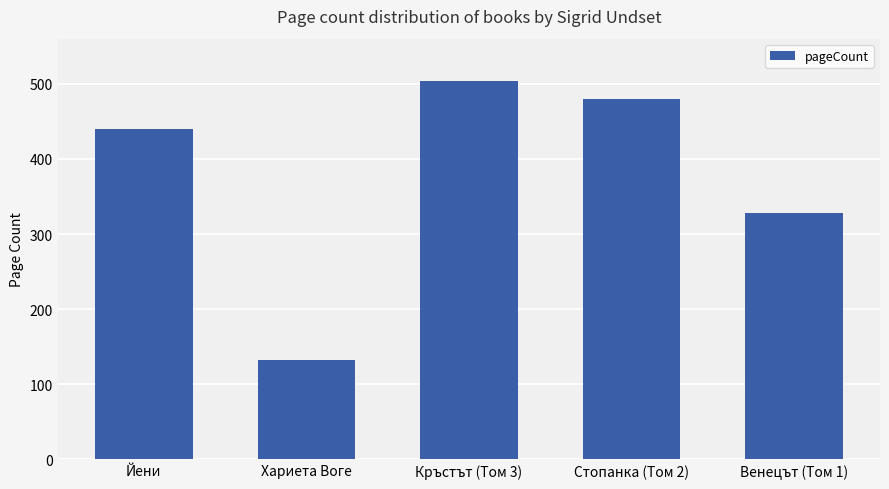

The value at Йени is 440. True or false?

True